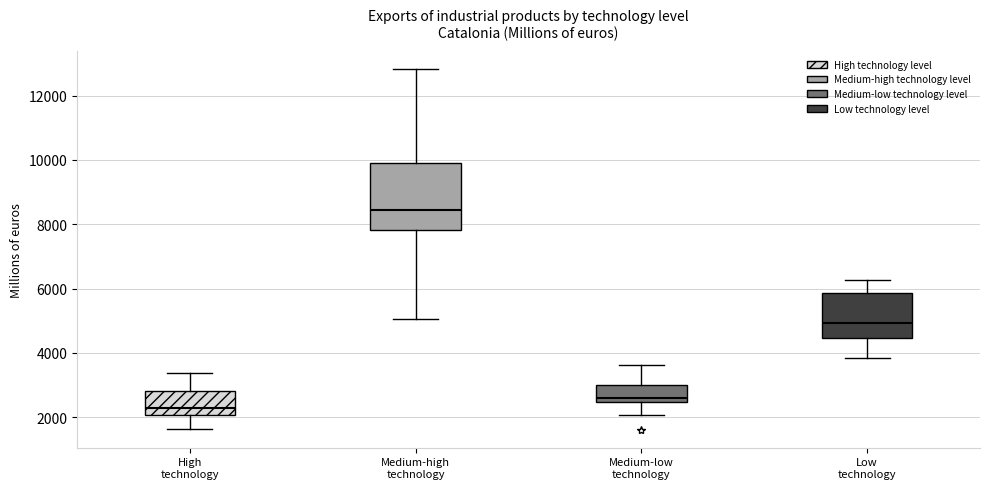

Reading left to right, read every box against the y-axis: the position of its median line, the range the box covers, and the ends of its whiskers. The values are not printed on the chart, so give them approximately, as read against the axis.

High technology: median 2200, box 2000 to 2800, whiskers 1600 to 3400
Medium-high technology: median 8400, box 7800 to 9800, whiskers 5000 to 12800
Medium-low technology: median 2600, box 2400 to 3000, whiskers 2000 to 3600
Low technology: median 5000, box 4400 to 5800, whiskers 3800 to 6200